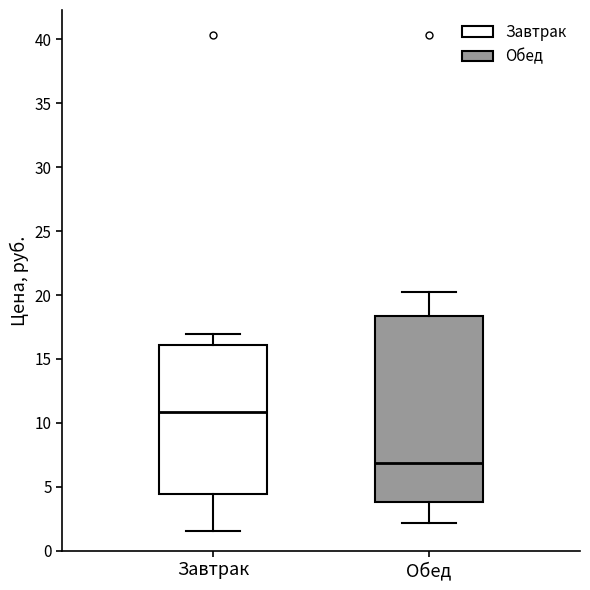

Reading left to right, read every box against the y-axis: the position of its median line, the range the box covers, and the ends of its whiskers. The values are not printed on the chart, so give them approximately, as read against the axis.

Завтрак: median 11.0, box 4.5 to 16.0, whiskers 1.5 to 17.0
Обед: median 7.0, box 4.0 to 18.5, whiskers 2.0 to 20.5